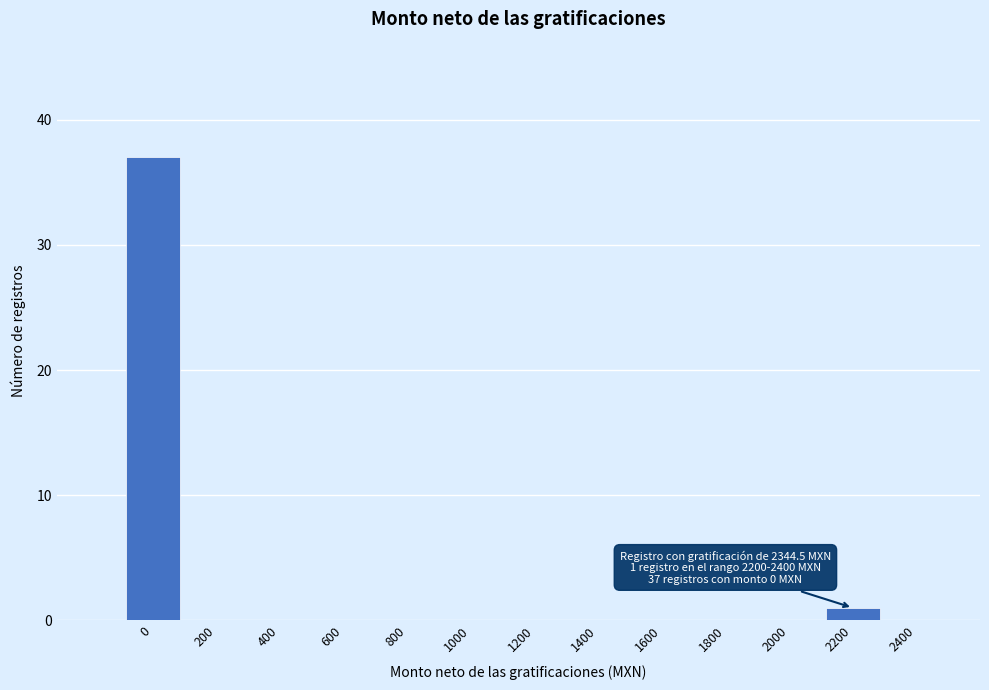

Reading left to right, extract all data points from this chart.

0=37	200=0	400=0	600=0	800=0	1000=0	1200=0	1400=0	1600=0	1800=0	2000=0	2200=1	2400=0